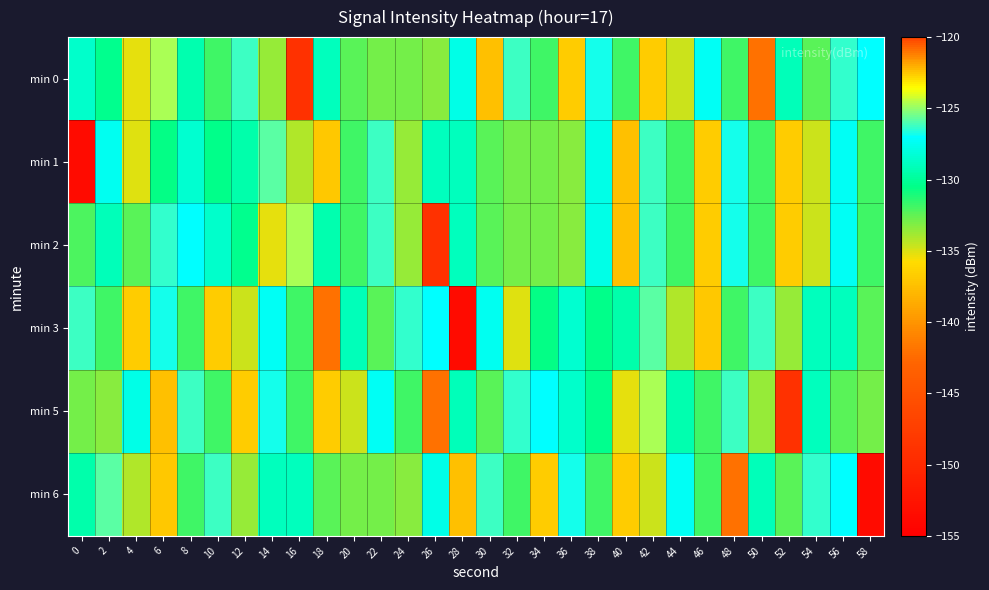

Rank the series at 16 from lowest to highest value.

min 0, min 1, min 3, min 5, min 6, min 2